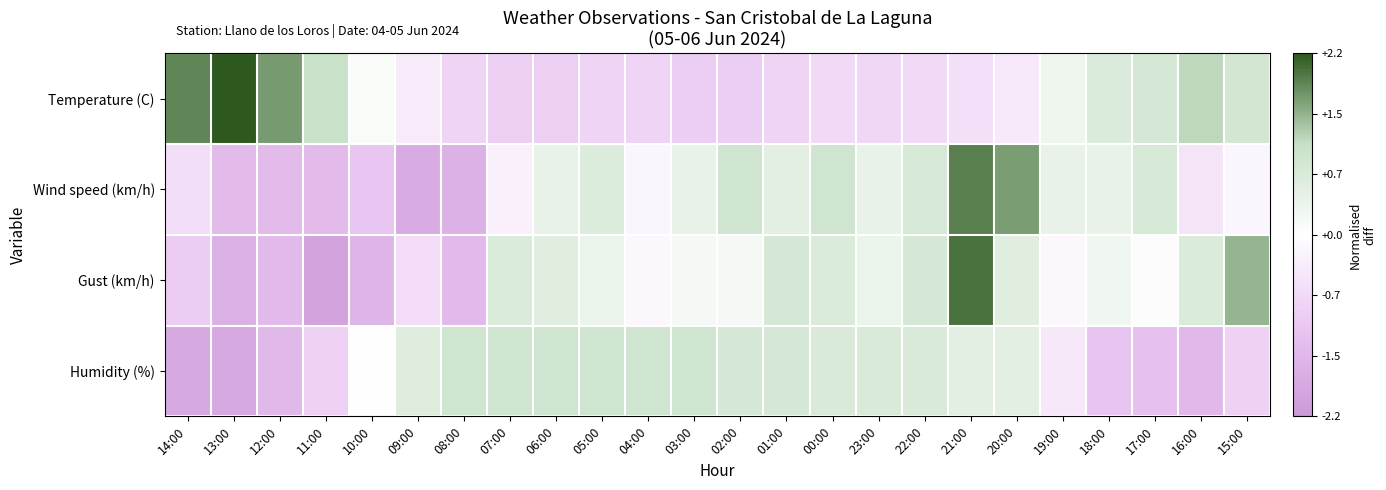

At which category does the chart reach its peak across all series?

13:00